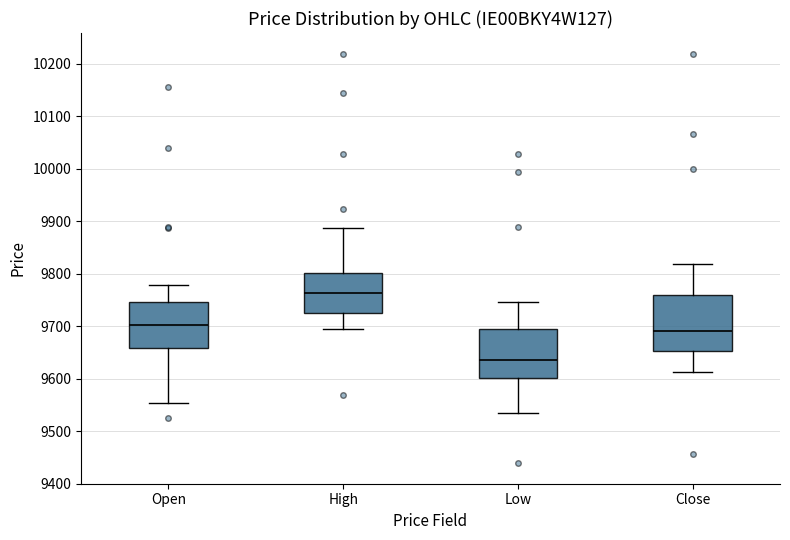

Which box has the highest median line?

High